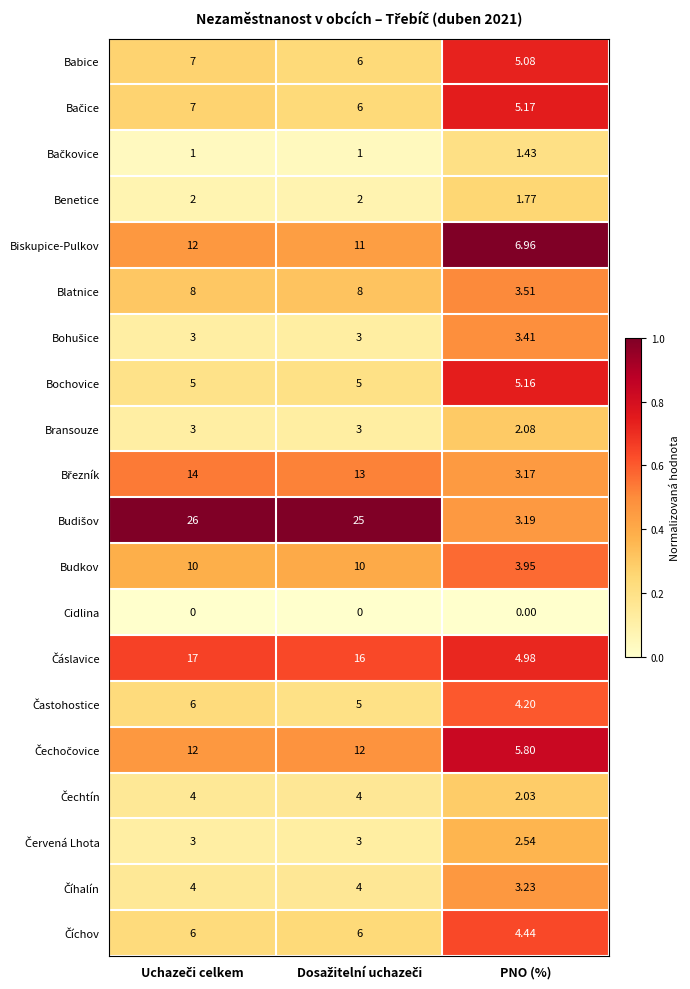

At which label is Benetice closest to 1?

PNO (%)